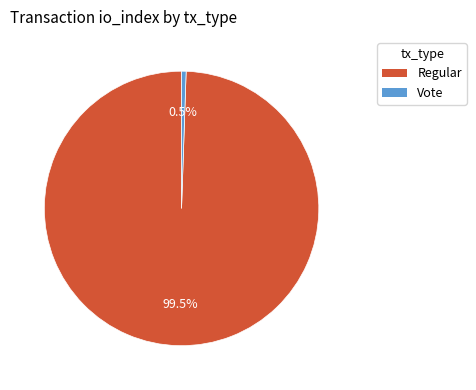

Rank the categories by value from lowest to highest.

Vote, Regular